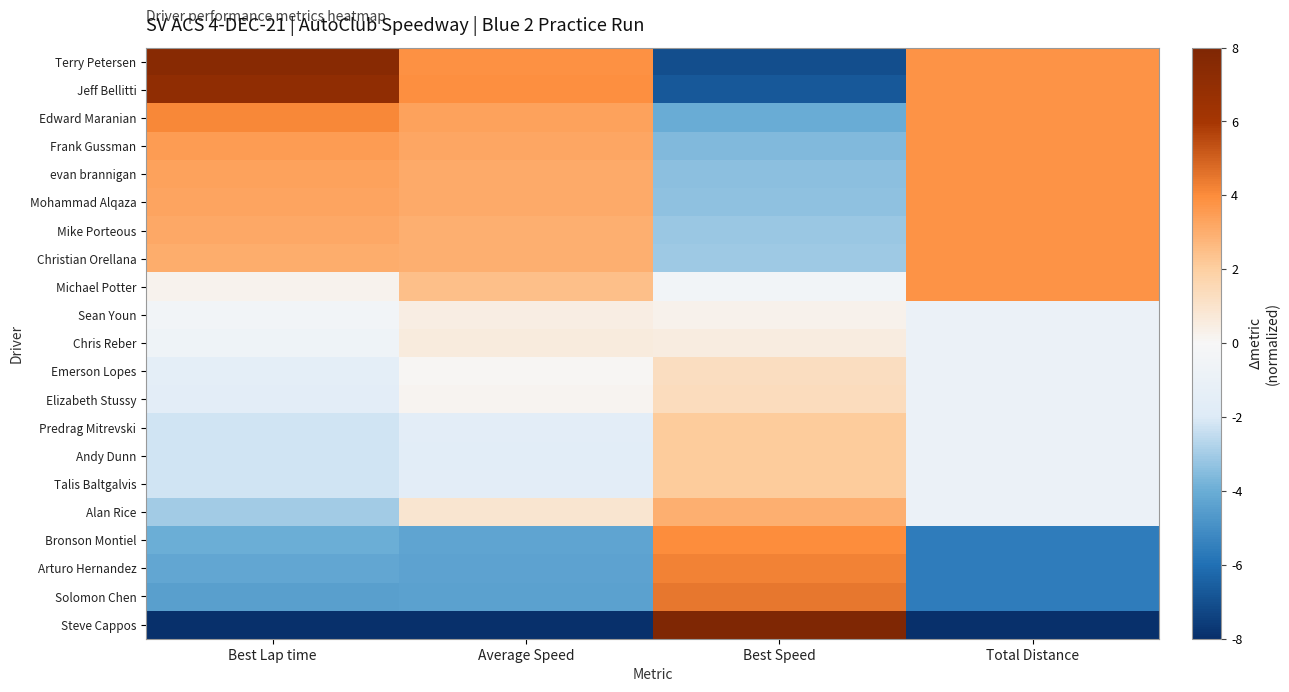

Rank the series at Best Speed from highest to lowest value.

Steve Cappos, Solomon Chen, Arturo Hernandez, Bronson Montiel, Alan Rice, Talis Baltgalvis, Andy Dunn, Predrag Mitrevski, Elizabeth Stussy, Emerson Lopes, Chris Reber, Sean Youn, Michael Potter, Christian Orellana, Mike Porteous, Mohammad Alqaza, evan brannigan, Frank Gussman, Edward Maranian, Jeff Bellitti, Terry Petersen